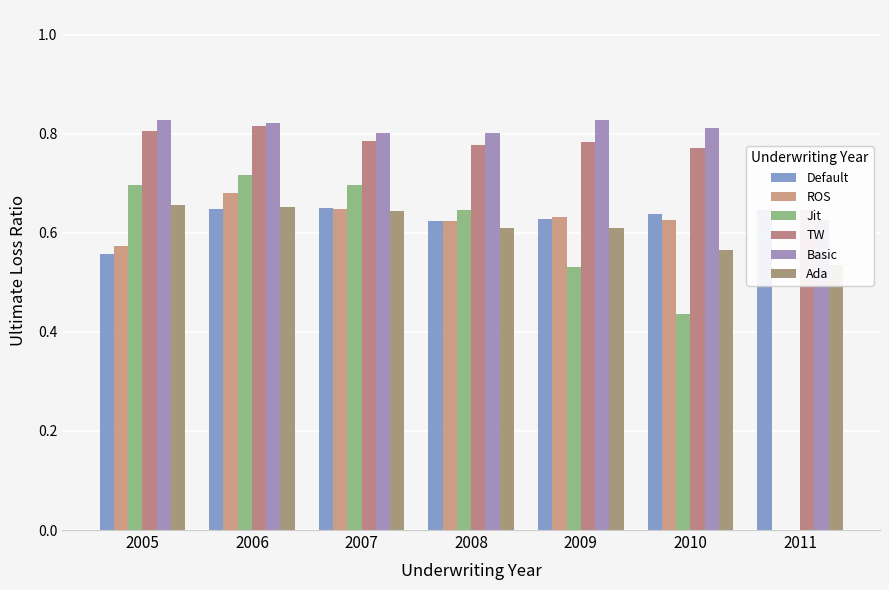

How many bars are there in each group?

6